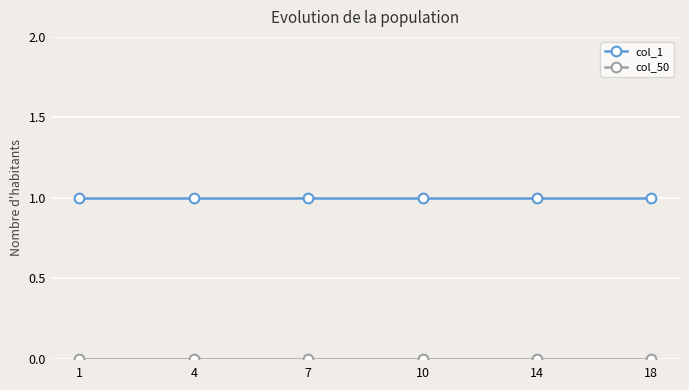

Which series has the largest total across all categories?

col_1